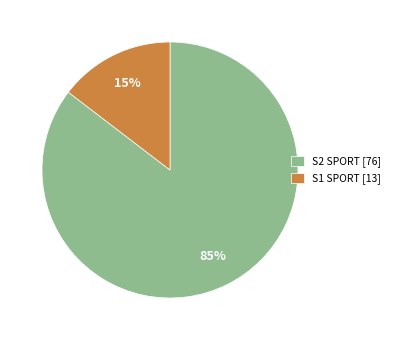

Does S1 SPORT account for over 50% of the chart?

No